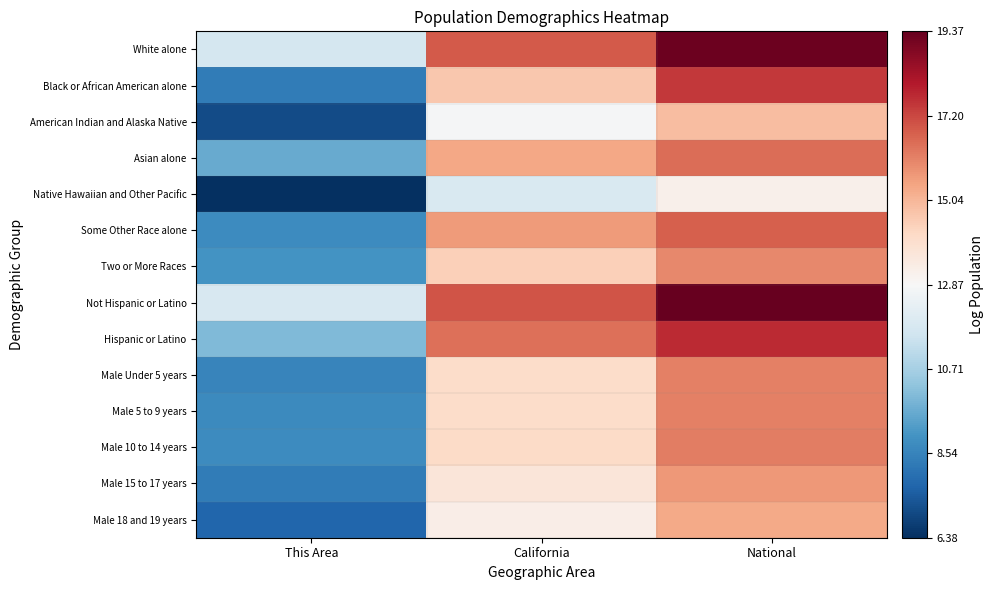

Reading right to left, extract all data points from this chart.

White alone: National=19.2	California=16.9	This Area=11.7
Black or African American alone: National=17.5	California=14.6	This Area=8.3
American Indian and Alaska Native: National=14.9	California=12.8	This Area=7.1
Asian alone: National=16.5	California=15.4	This Area=9.6
Native Hawaiian and Other Pacific: National=13.2	California=11.9	This Area=6.4
Some Other Race alone: National=16.8	California=15.7	This Area=8.8
Two or More Races: National=16.0	California=14.4	This Area=9.0
Not Hispanic or Latino: National=19.4	California=17.0	This Area=11.8
Hispanic or Latino: National=17.7	California=16.5	This Area=10.0
Male Under 5 years: National=16.1	California=14.1	This Area=8.6
Male 5 to 9 years: National=16.2	California=14.1	This Area=8.7
Male 10 to 14 years: National=16.2	California=14.1	This Area=8.8
Male 15 to 17 years: National=15.7	California=13.7	This Area=8.3
Male 18 and 19 years: National=15.4	California=13.3	This Area=7.7